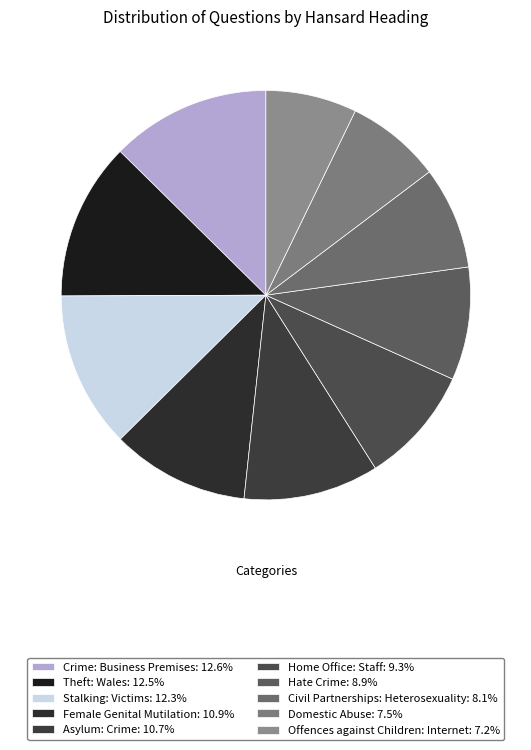

How many segments does this pie chart have?

10